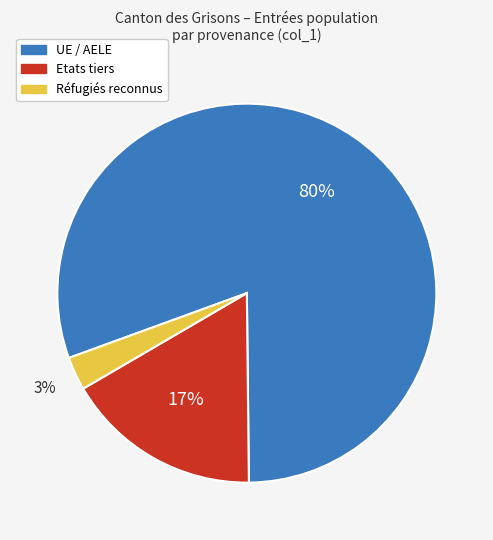

Which category has the smallest portion of the pie?

Réfugiés reconnus